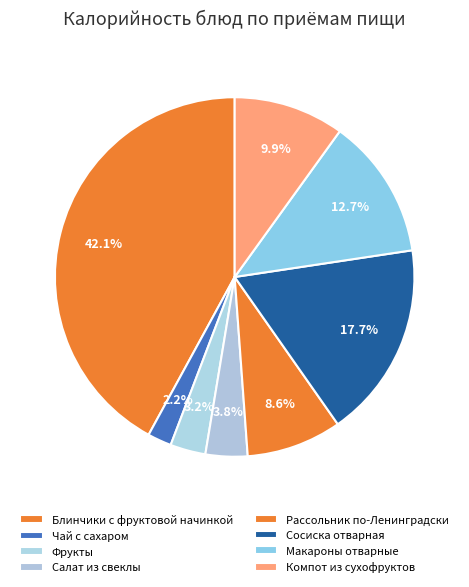

What is the ratio of the value at Сосиска отварная to the value at Компот из сухофруктов?

1.8